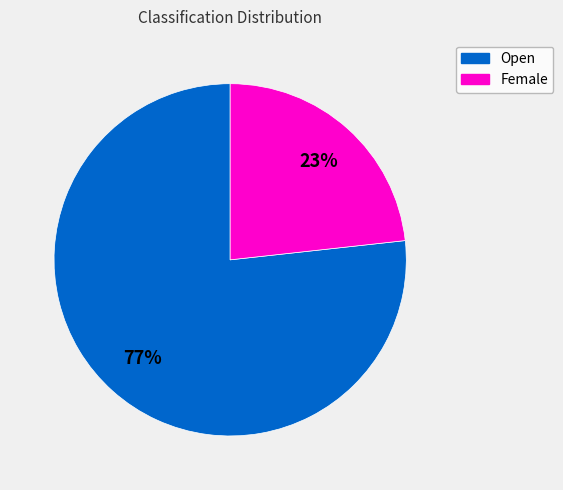

Is the sum of Female and Open greater than half?

Yes